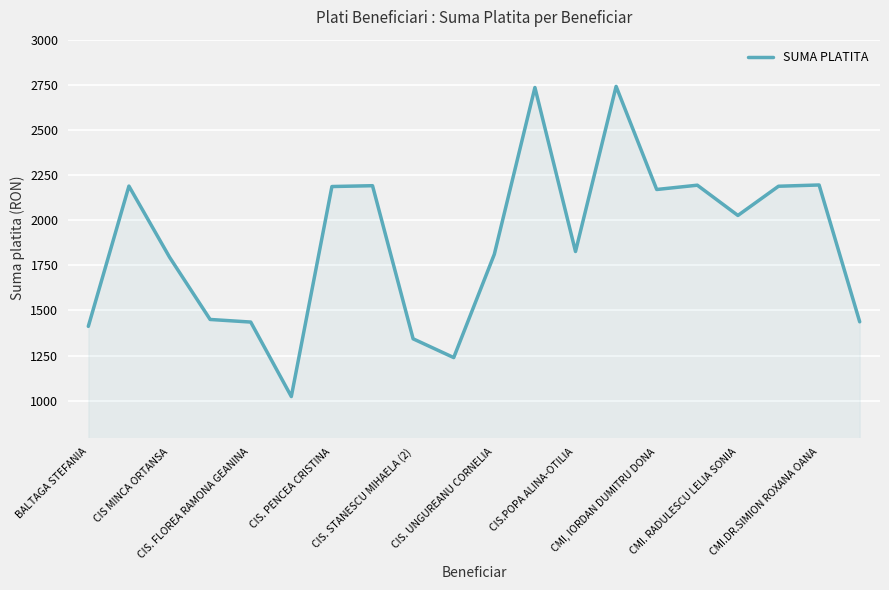

What is the difference between the maximum and minimum values?

1718.2